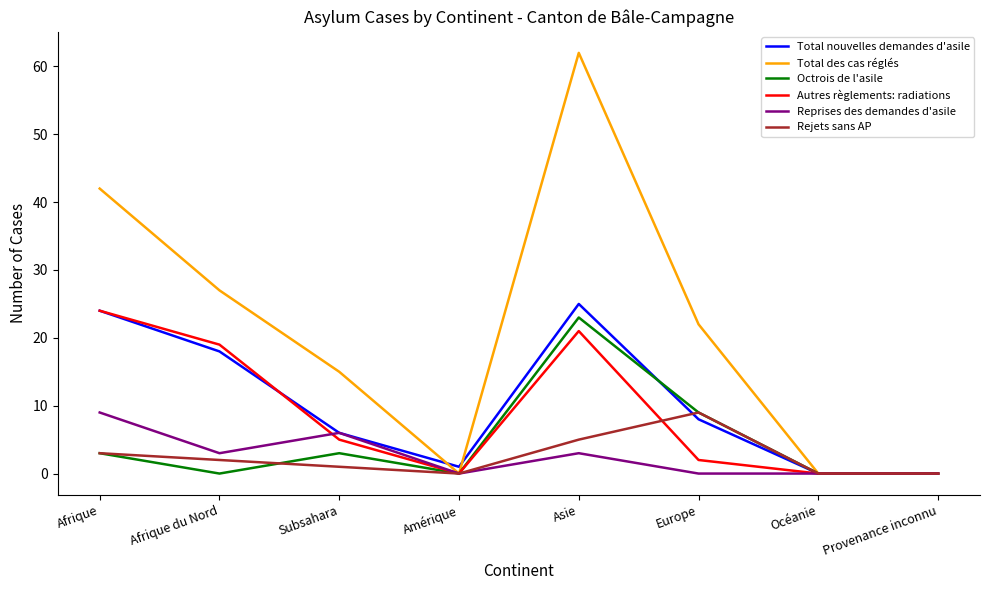

What position from the left is Asie?

5